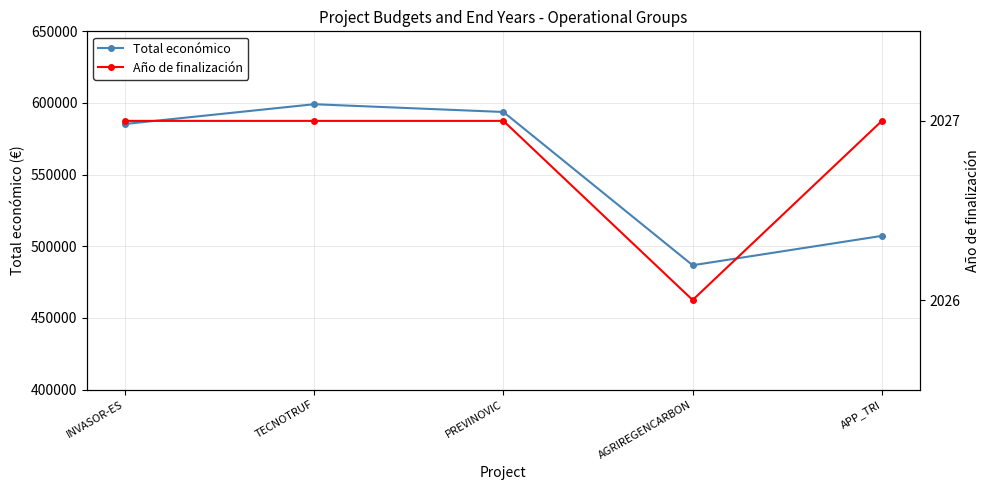

Reading left to right, what are all the values shown in this chart?

Total económico: INVASOR-ES=585346	TECNOTRUF=599131	PREVINOVIC=593715	AGRIREGENCARBON=486756	APP_TRI=507255
Año de finalización: INVASOR-ES=2027	TECNOTRUF=2027	PREVINOVIC=2027	AGRIREGENCARBON=2026	APP_TRI=2027